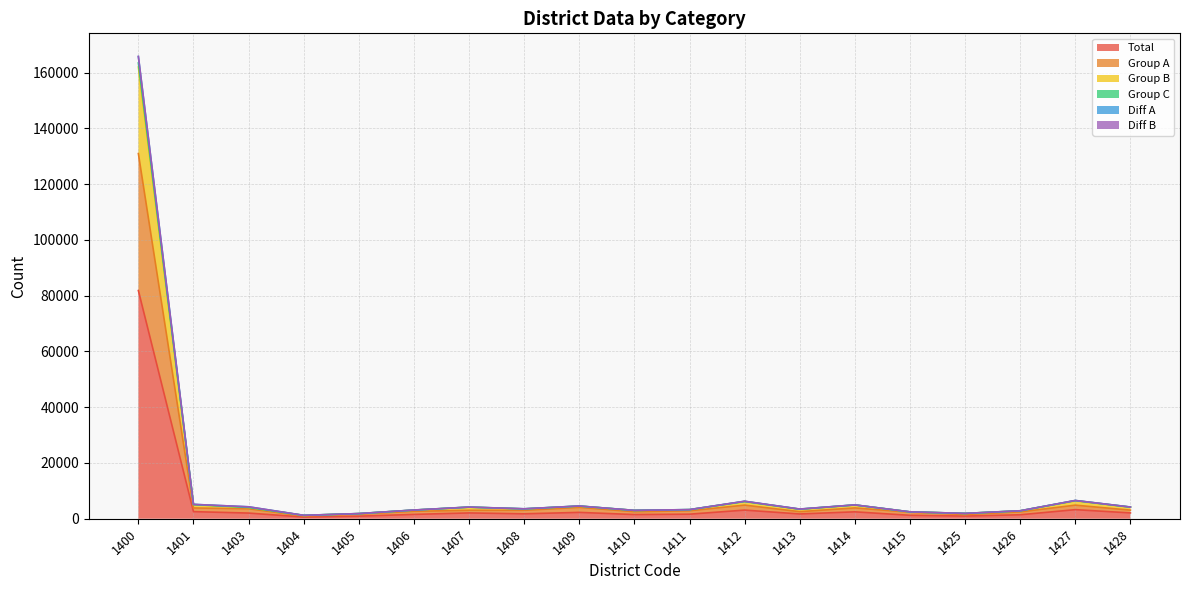

What is the highest value of the Total series?

81839